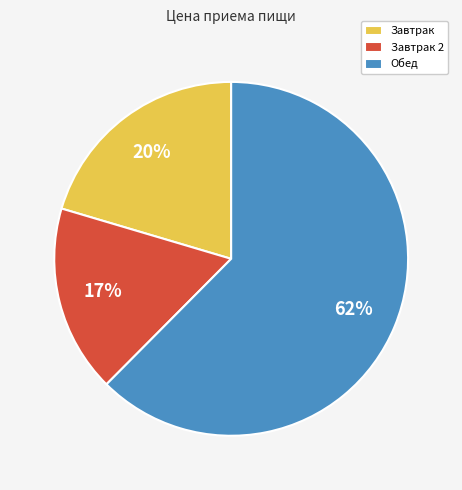

Which category has the biggest portion of the pie?

Обед